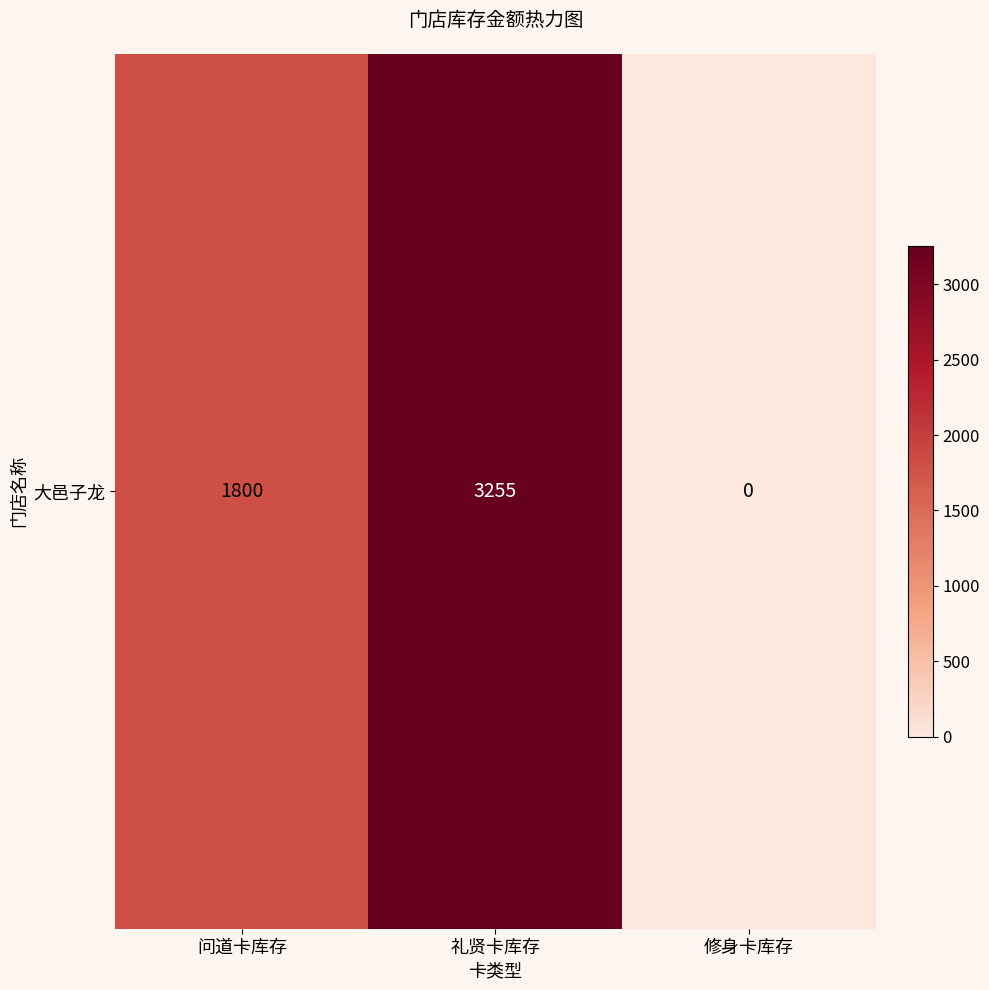

Reading right to left, list all the values displayed in this chart.

修身卡库存=0	礼贤卡库存=3255	问道卡库存=1800